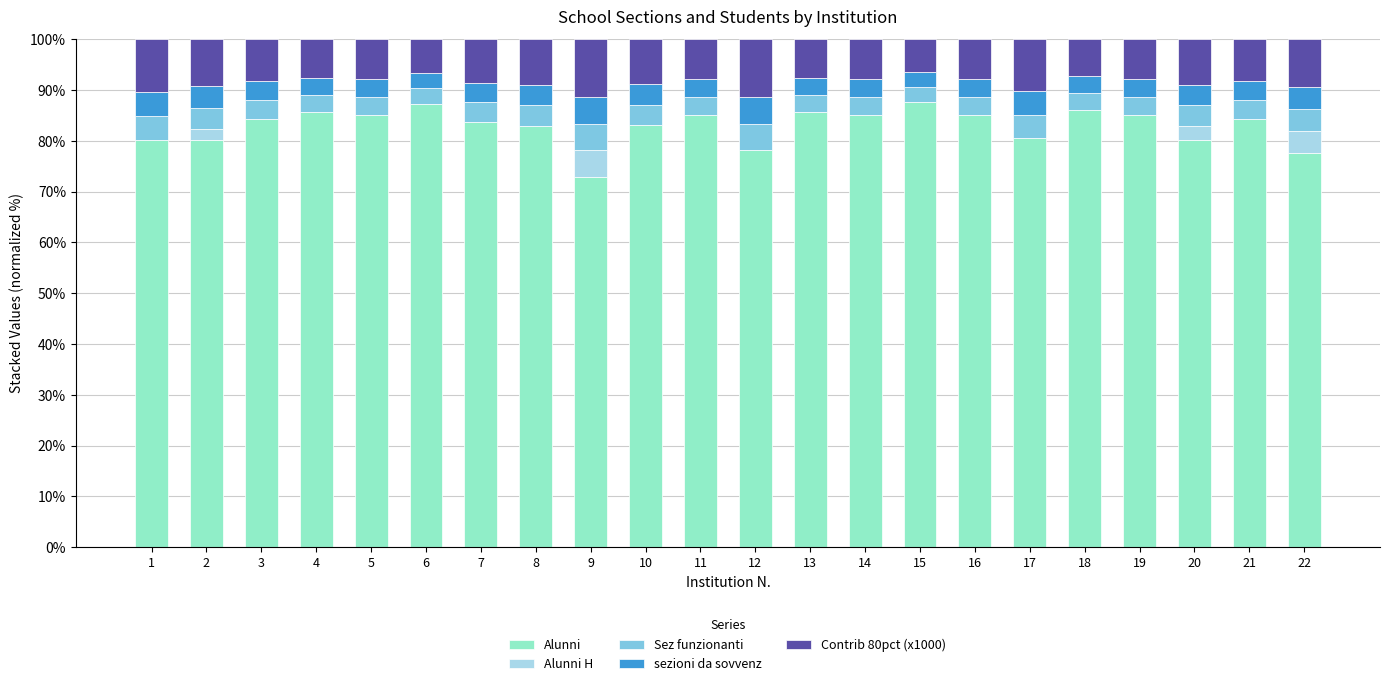

Count the number of data series in this chart.

5